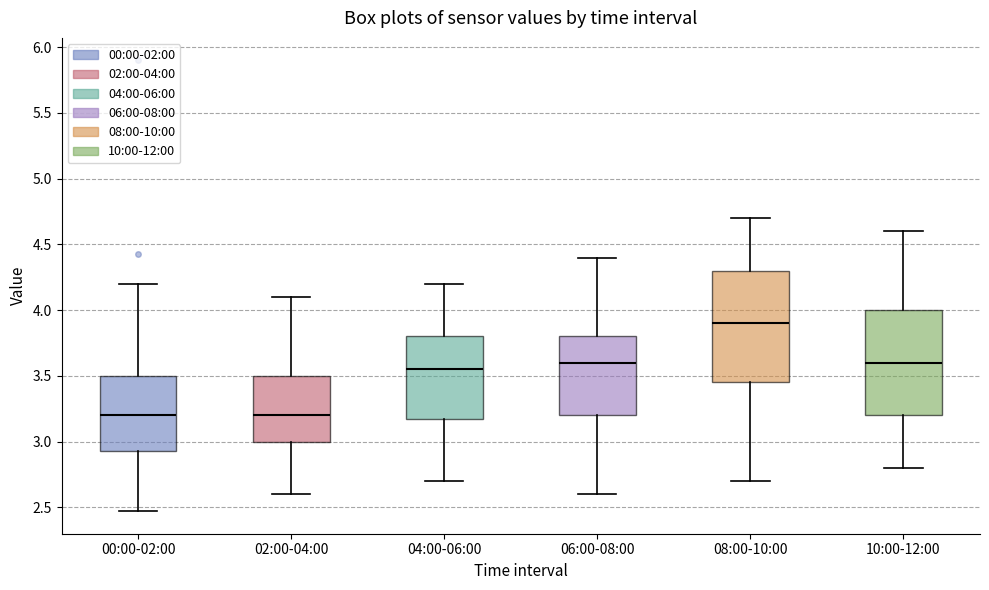

Reading left to right, read every box against the y-axis: the position of its median line, the range the box covers, and the ends of its whiskers. The values are not printed on the chart, so give them approximately, as read against the axis.

00:00-02:00: median 3.20, box 2.95 to 3.50, whiskers 2.45 to 4.20
02:00-04:00: median 3.20, box 3.00 to 3.50, whiskers 2.60 to 4.10
04:00-06:00: median 3.55, box 3.20 to 3.80, whiskers 2.70 to 4.20
06:00-08:00: median 3.60, box 3.20 to 3.80, whiskers 2.60 to 4.40
08:00-10:00: median 3.90, box 3.45 to 4.30, whiskers 2.70 to 4.70
10:00-12:00: median 3.60, box 3.20 to 4.00, whiskers 2.80 to 4.60